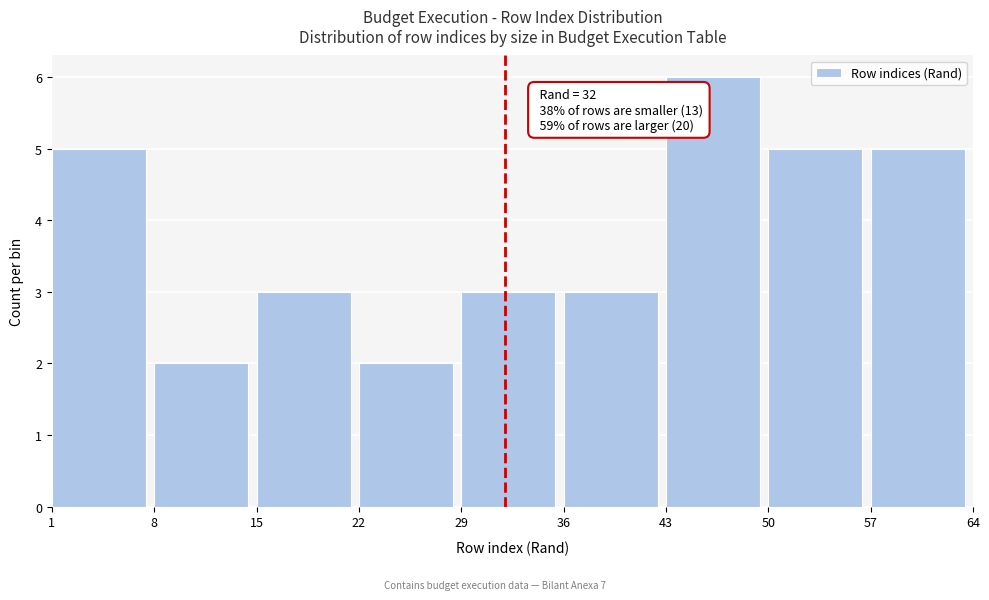

Over which range of the x-axis is the bar tallest?

43 to 50